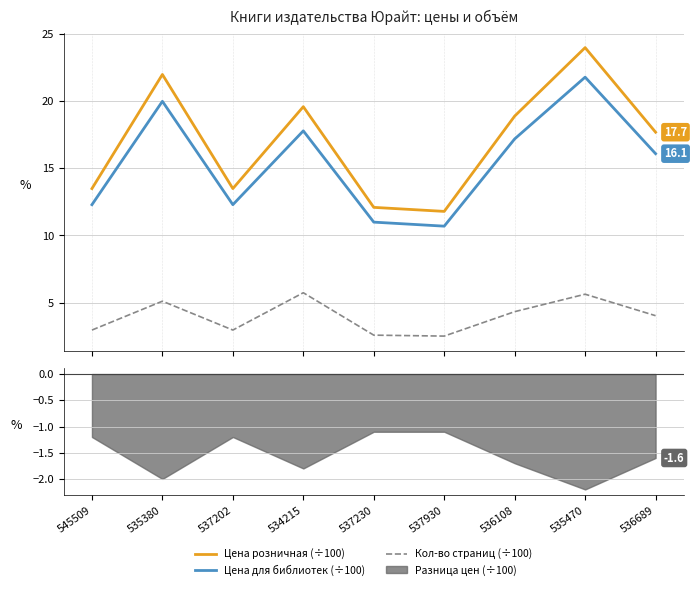

True or false: Кол-во страниц (÷100) and Цена для библиотек (÷100) intersect in this chart.

False